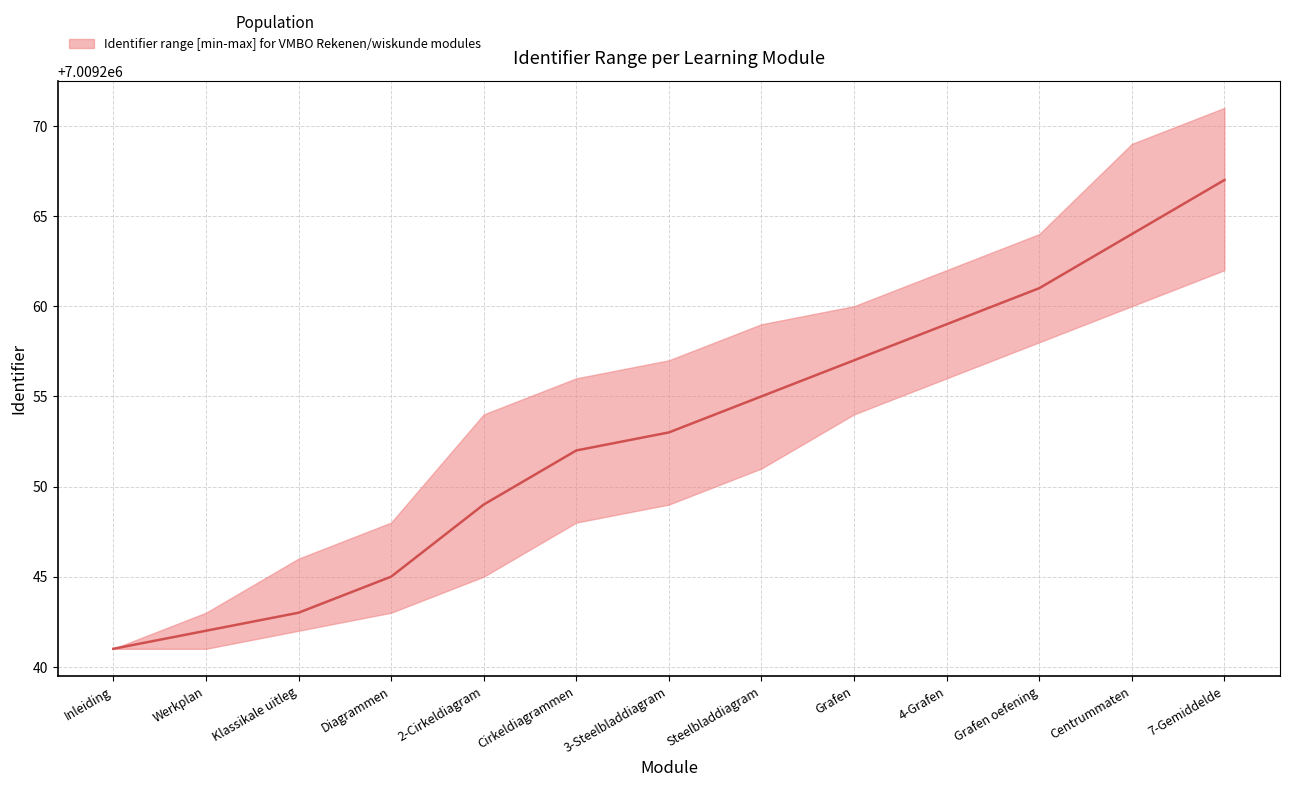

Which category has the lowest value across all series?

Inleiding